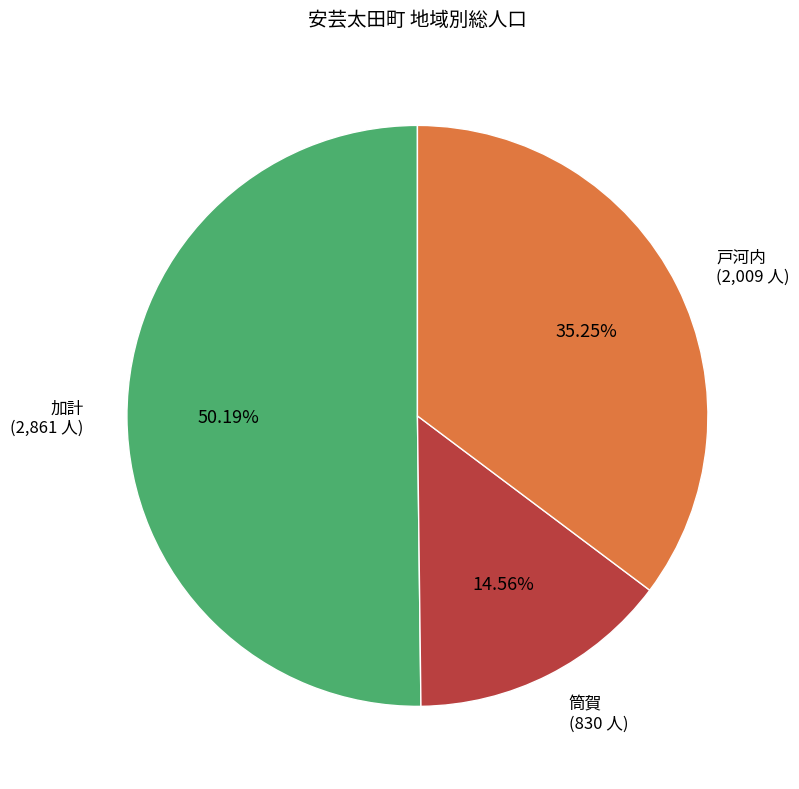

Between 戸河内 and 加計, which is larger?

加計